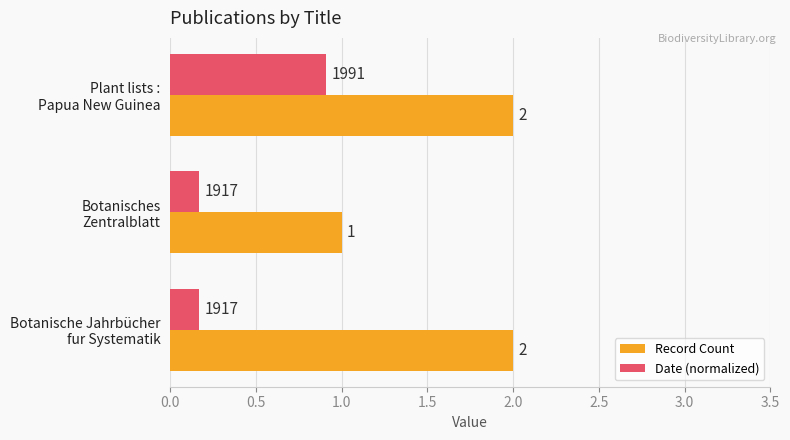

What are all the series names shown in the legend?

Record Count, Date (normalized)